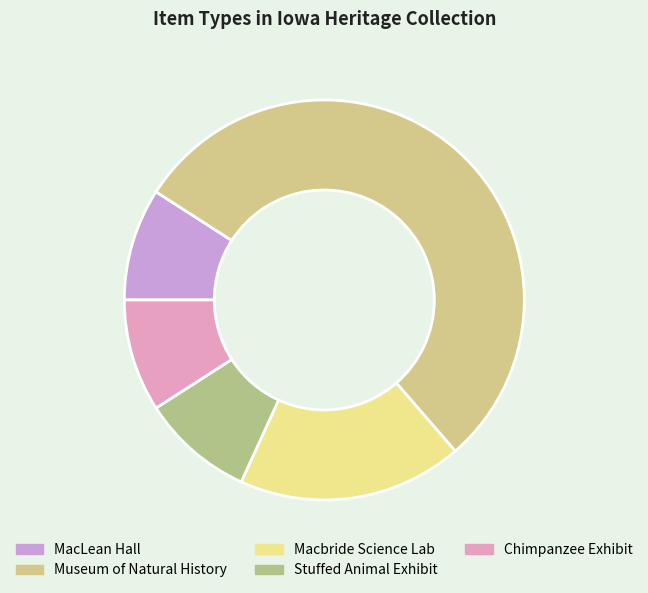

Is it true that Museum of Natural History is 63% of the pie?

False